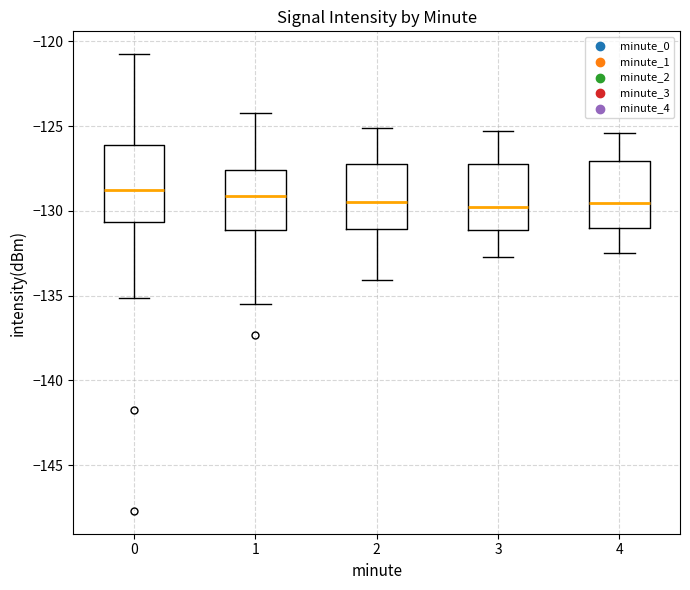

Reading left to right, read every box against the y-axis: the position of its median line, the range the box covers, and the ends of its whiskers. The values are not printed on the chart, so give them approximately, as read against the axis.

0: median -128.5, box -130.5 to -126.0, whiskers -135.0 to -121.0
1: median -129.0, box -131.0 to -127.5, whiskers -135.5 to -124.0
2: median -129.5, box -131.0 to -127.0, whiskers -134.0 to -125.0
3: median -129.5, box -131.0 to -127.0, whiskers -132.5 to -125.5
4: median -129.5, box -131.0 to -127.0, whiskers -132.5 to -125.5